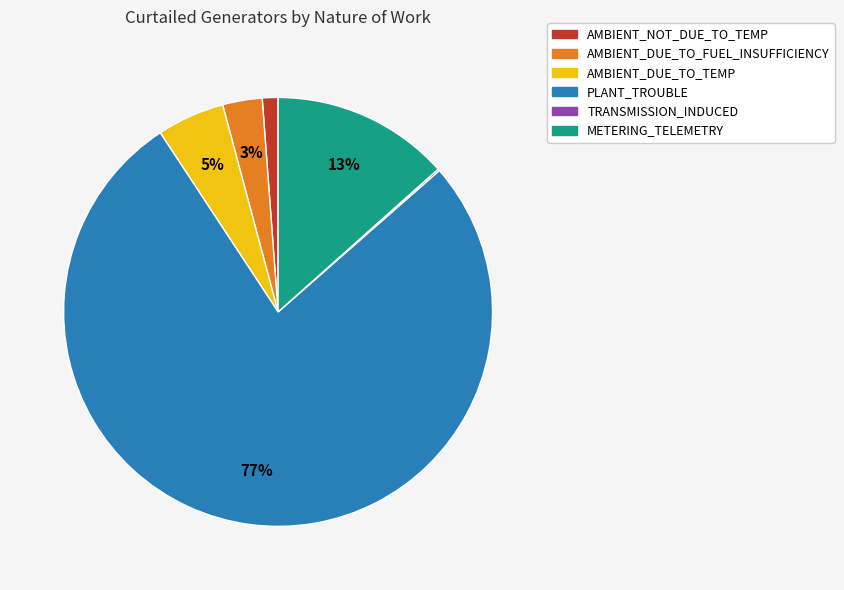

Is there a majority slice in this chart?

Yes